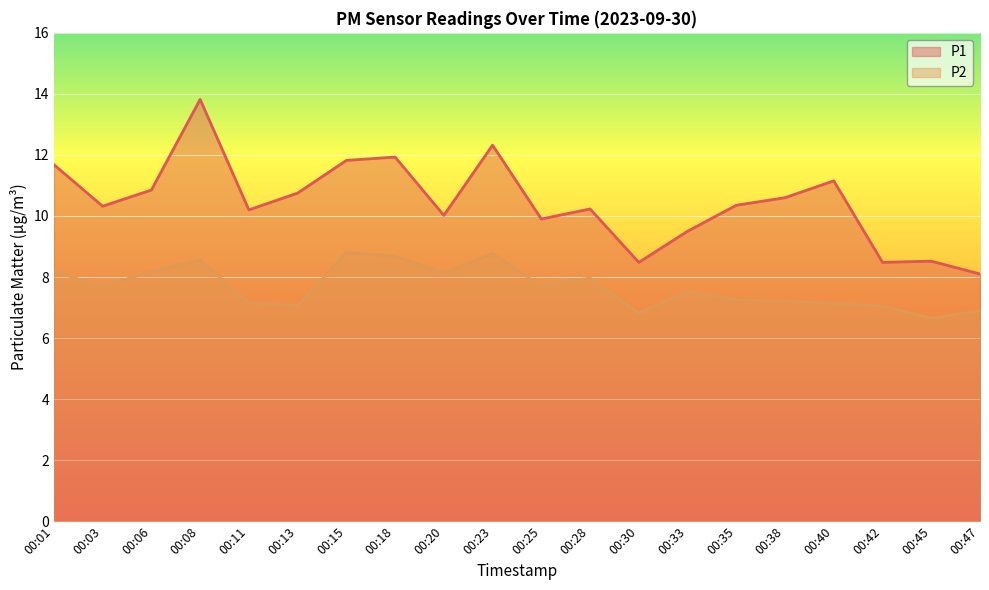

The P2 series shows 7.7 at 00:25. True or false?

True